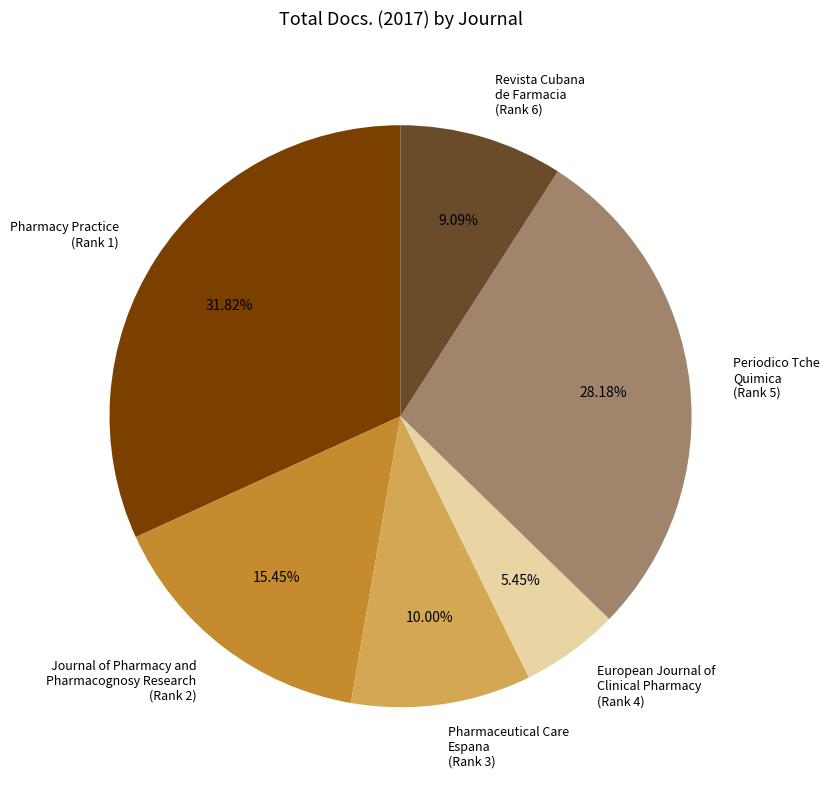

Rank the categories by value from highest to lowest.

Pharmacy Practice (Rank 1), Periodico Tche Quimica (Rank 5), Journal of Pharmacy and Pharmacognosy Research (Rank 2), Pharmaceutical Care Espana (Rank 3), Revista Cubana de Farmacia (Rank 6), European Journal of Clinical Pharmacy (Rank 4)